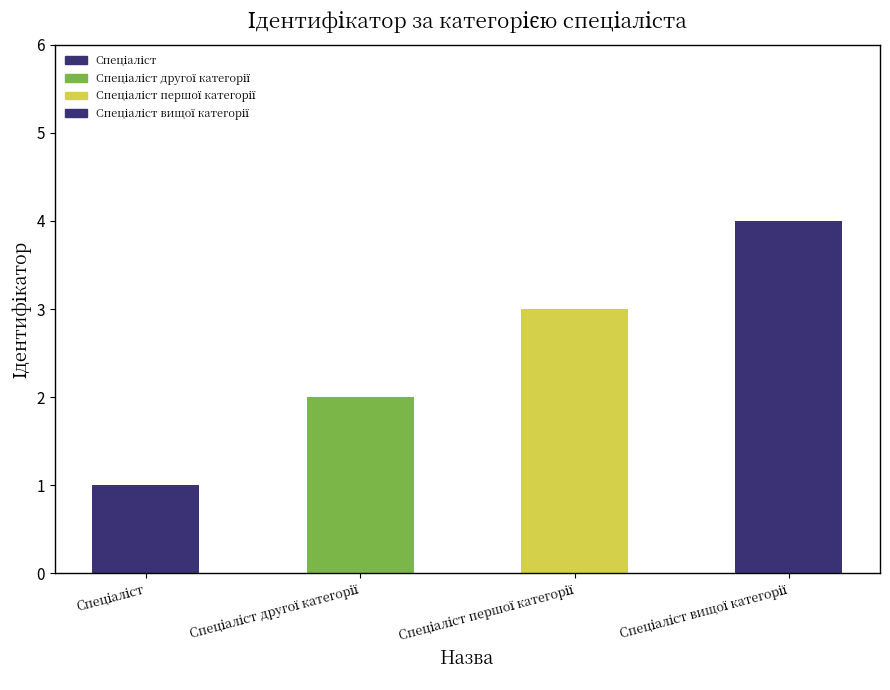

Are the bars horizontal?

No